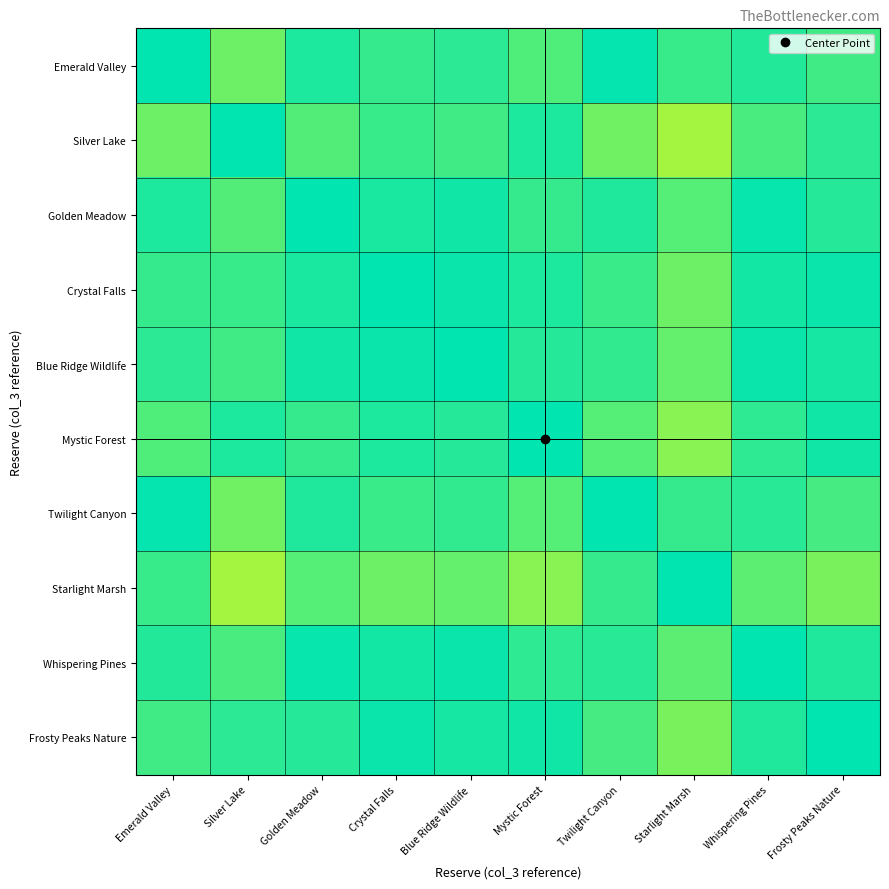

Reading left to right, what are all the values shown in this chart?

Emerald Valley: Emerald Valley=50.0	Silver Lake=42.9	Golden Meadow=48.2	Crystal Falls=46.6	Blue Ridge Wildlife=47.2	Mystic Forest=44.8	Twilight Canyon=50.3	Starlight Marsh=53.7	Whispering Pines=47.8	Frosty Peaks Nature=45.8
Silver Lake: Emerald Valley=57.1	Silver Lake=50.0	Golden Meadow=55.3	Crystal Falls=53.7	Blue Ridge Wildlife=54.3	Mystic Forest=51.9	Twilight Canyon=57.4	Starlight Marsh=60.7	Whispering Pines=54.9	Frosty Peaks Nature=52.9
Golden Meadow: Emerald Valley=51.8	Silver Lake=44.7	Golden Meadow=50.0	Crystal Falls=48.3	Blue Ridge Wildlife=48.9	Mystic Forest=46.6	Twilight Canyon=52.1	Starlight Marsh=55.5	Whispering Pines=49.6	Frosty Peaks Nature=47.6
Crystal Falls: Emerald Valley=53.4	Silver Lake=46.3	Golden Meadow=51.7	Crystal Falls=50.0	Blue Ridge Wildlife=50.6	Mystic Forest=48.2	Twilight Canyon=53.8	Starlight Marsh=57.1	Whispering Pines=51.2	Frosty Peaks Nature=49.2
Blue Ridge Wildlife: Emerald Valley=52.8	Silver Lake=45.7	Golden Meadow=51.1	Crystal Falls=49.4	Blue Ridge Wildlife=50.0	Mystic Forest=47.6	Twilight Canyon=53.2	Starlight Marsh=56.5	Whispering Pines=50.6	Frosty Peaks Nature=48.6
Mystic Forest: Emerald Valley=55.2	Silver Lake=48.1	Golden Meadow=53.4	Crystal Falls=51.8	Blue Ridge Wildlife=52.4	Mystic Forest=50.0	Twilight Canyon=55.5	Starlight Marsh=58.8	Whispering Pines=53.0	Frosty Peaks Nature=51.0
Twilight Canyon: Emerald Valley=49.7	Silver Lake=42.6	Golden Meadow=47.9	Crystal Falls=46.2	Blue Ridge Wildlife=46.8	Mystic Forest=44.5	Twilight Canyon=50.0	Starlight Marsh=53.4	Whispering Pines=47.4	Frosty Peaks Nature=45.5
Starlight Marsh: Emerald Valley=46.3	Silver Lake=39.3	Golden Meadow=44.5	Crystal Falls=42.9	Blue Ridge Wildlife=43.5	Mystic Forest=41.2	Twilight Canyon=46.6	Starlight Marsh=50.0	Whispering Pines=44.1	Frosty Peaks Nature=42.1
Whispering Pines: Emerald Valley=52.2	Silver Lake=45.1	Golden Meadow=50.4	Crystal Falls=48.8	Blue Ridge Wildlife=49.4	Mystic Forest=47.0	Twilight Canyon=52.6	Starlight Marsh=55.9	Whispering Pines=50.0	Frosty Peaks Nature=48.0
Frosty Peaks Nature: Emerald Valley=54.2	Silver Lake=47.1	Golden Meadow=52.4	Crystal Falls=50.8	Blue Ridge Wildlife=51.4	Mystic Forest=49.0	Twilight Canyon=54.5	Starlight Marsh=57.9	Whispering Pines=52.0	Frosty Peaks Nature=50.0